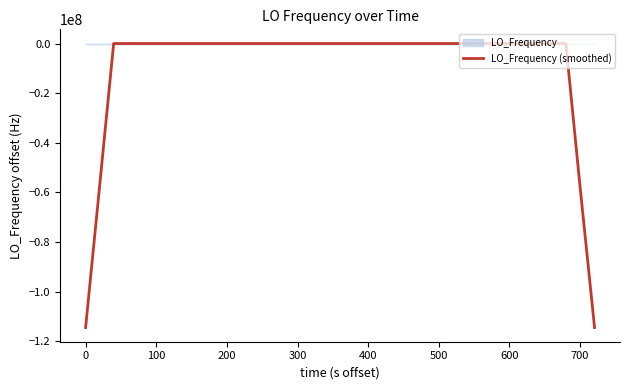

What is the average value?

-8581406.6